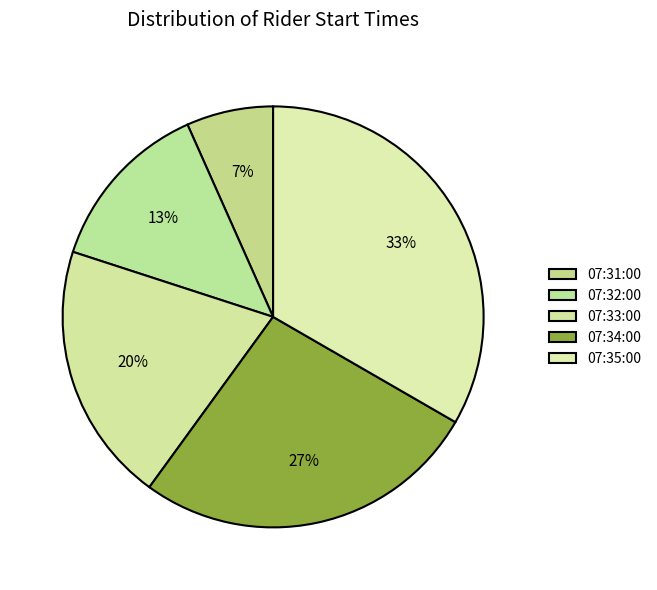

Count the number of slices in the pie.

5